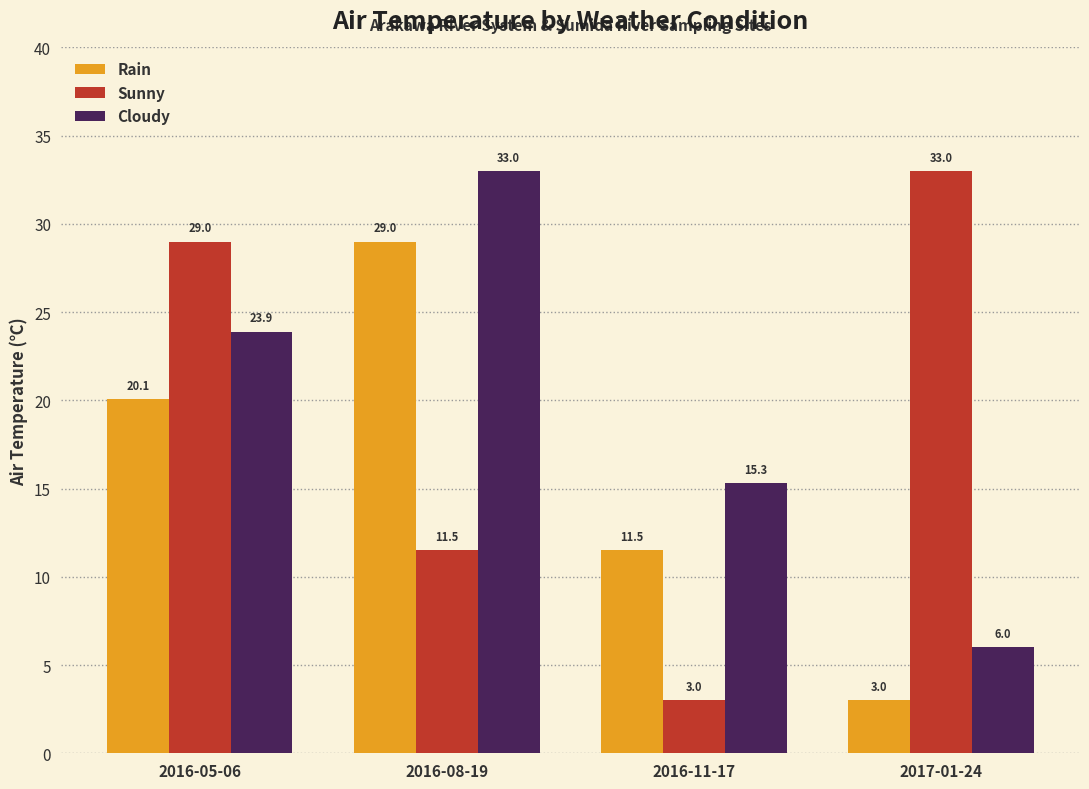

Count the number of categories in the chart.

4